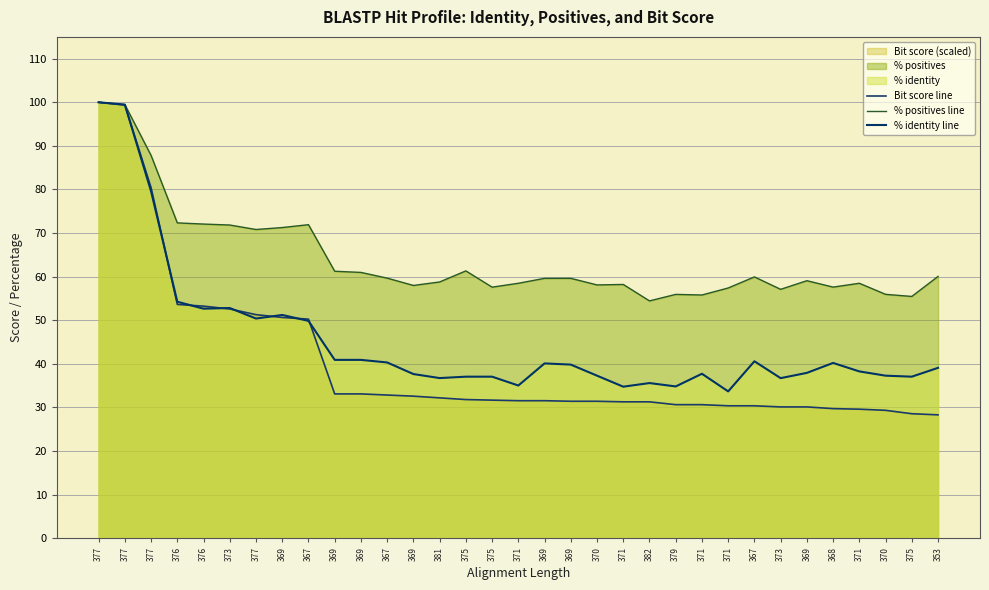

What is the label of the 30th point from the left?

371